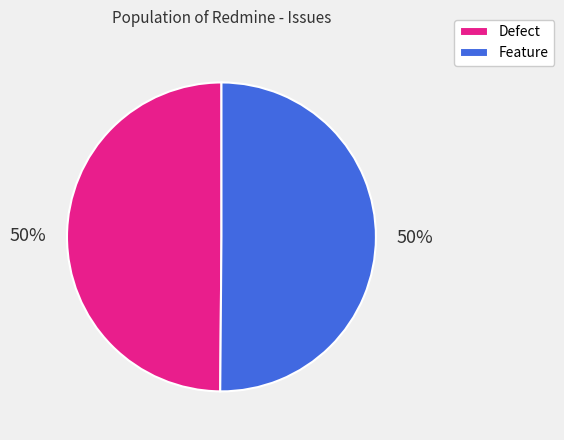

What is the ratio of the value at Defect to the value at Feature?

1.0